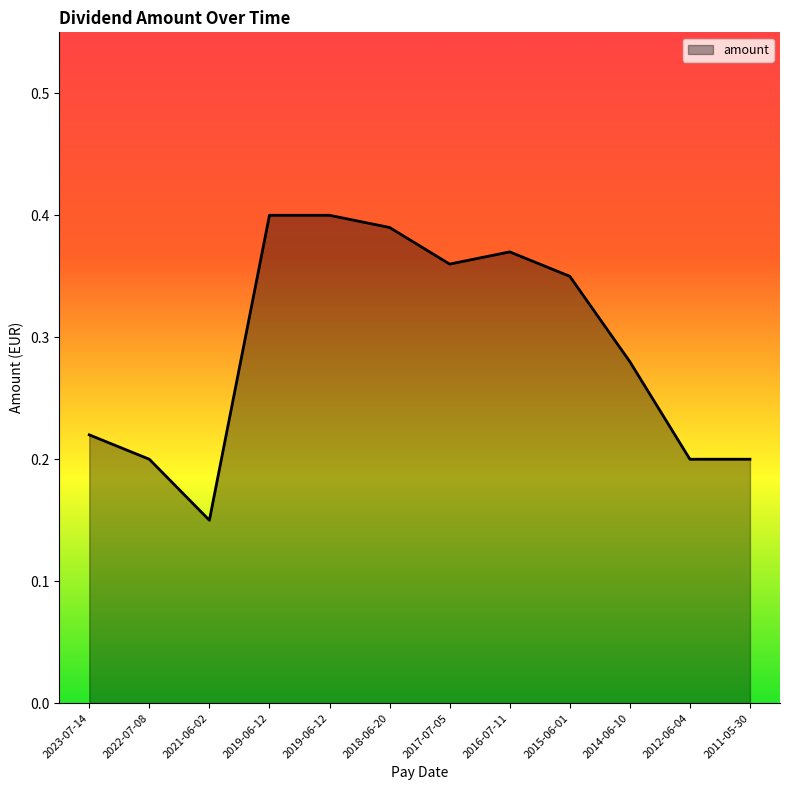

What is the sum of the values at 2012-06-04 and 2017-07-05?

0.6